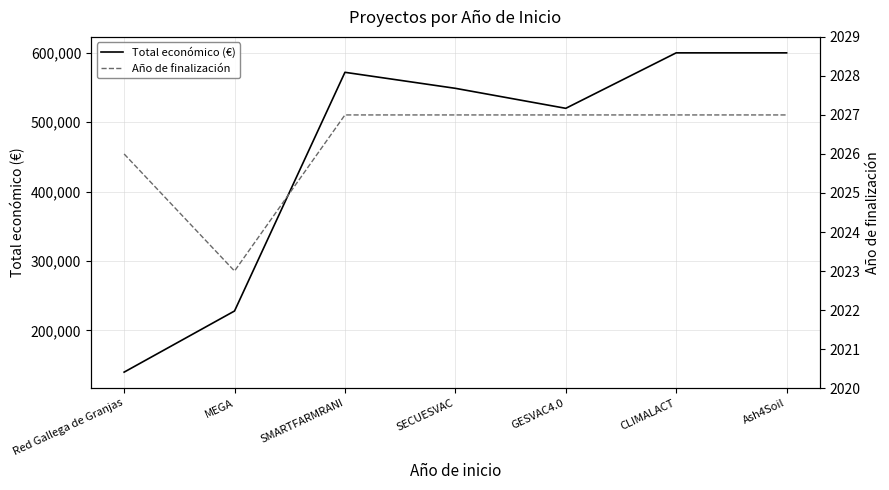

The Año de finalización series shows 510 at Ash4Soil. True or false?

False